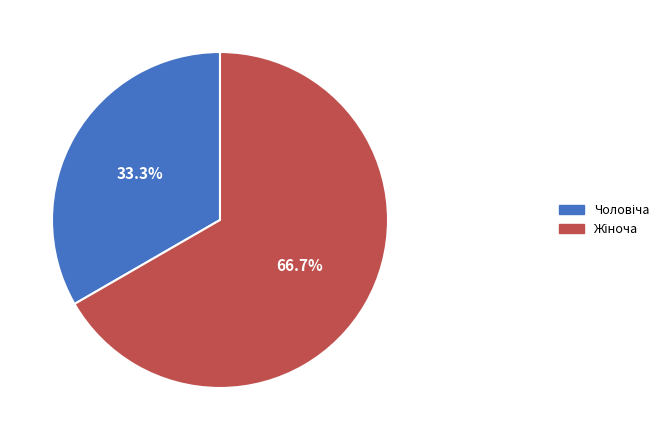

How much of the chart is everything except Жіноча?

33.3%